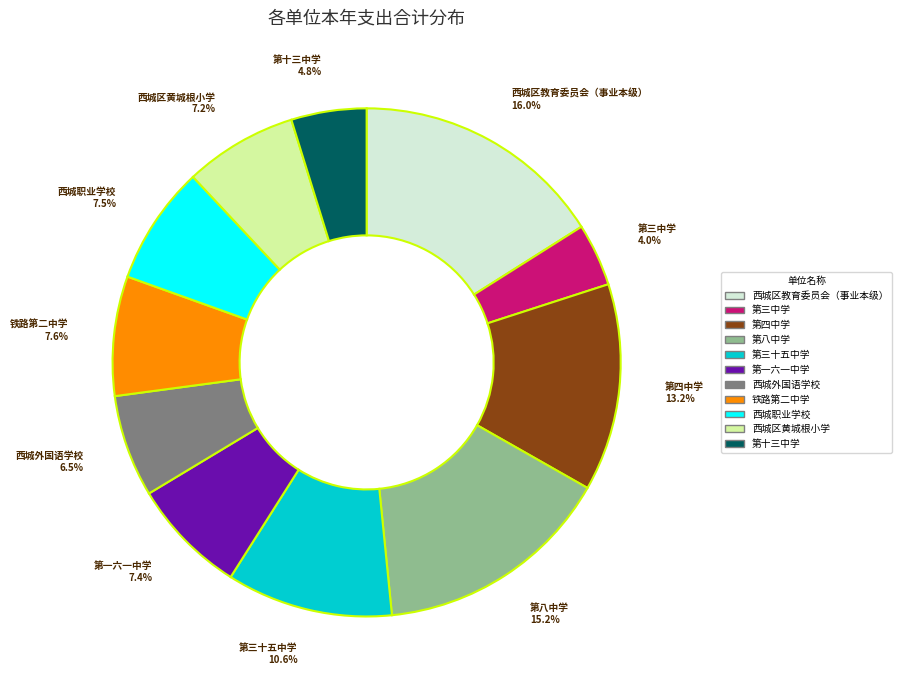

Is there a majority slice in this chart?

No